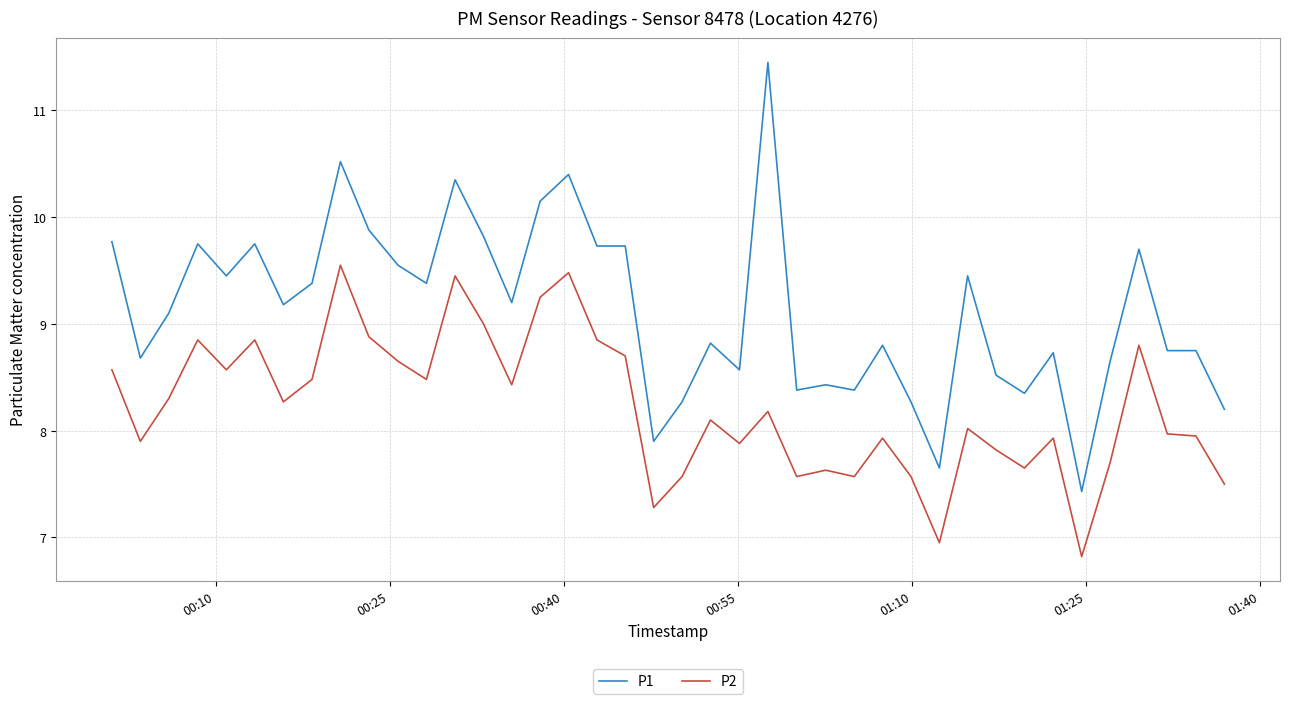

Does the chart have visible grid lines?

Yes